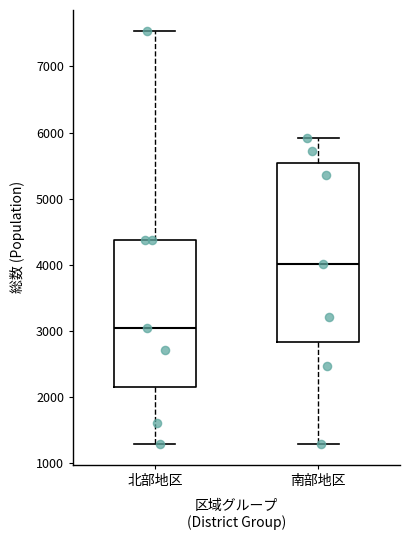

Reading left to right, read every box against the y-axis: the position of its median line, the range the box covers, and the ends of its whiskers. The values are not printed on the chart, so give them approximately, as read against the axis.

北部地区: median 3000, box 2200 to 4400, whiskers 1300 to 7500
南部地区: median 4000, box 2800 to 5500, whiskers 1300 to 5900